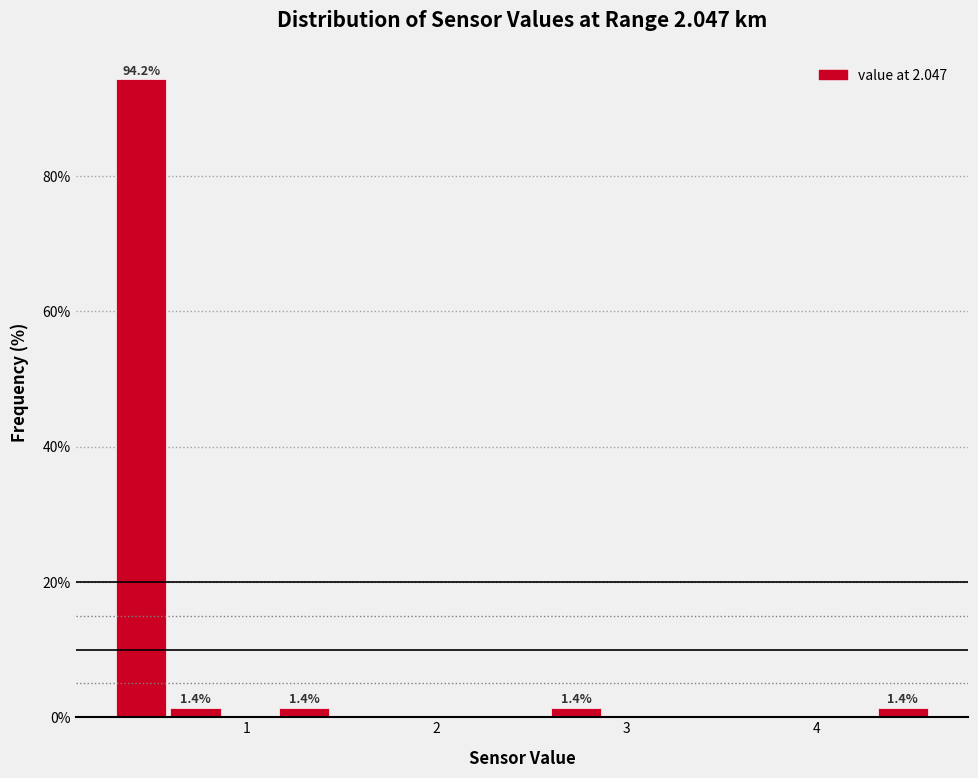

Read against the x-axis, roughly where is the centre of the tallest bar?

0.4